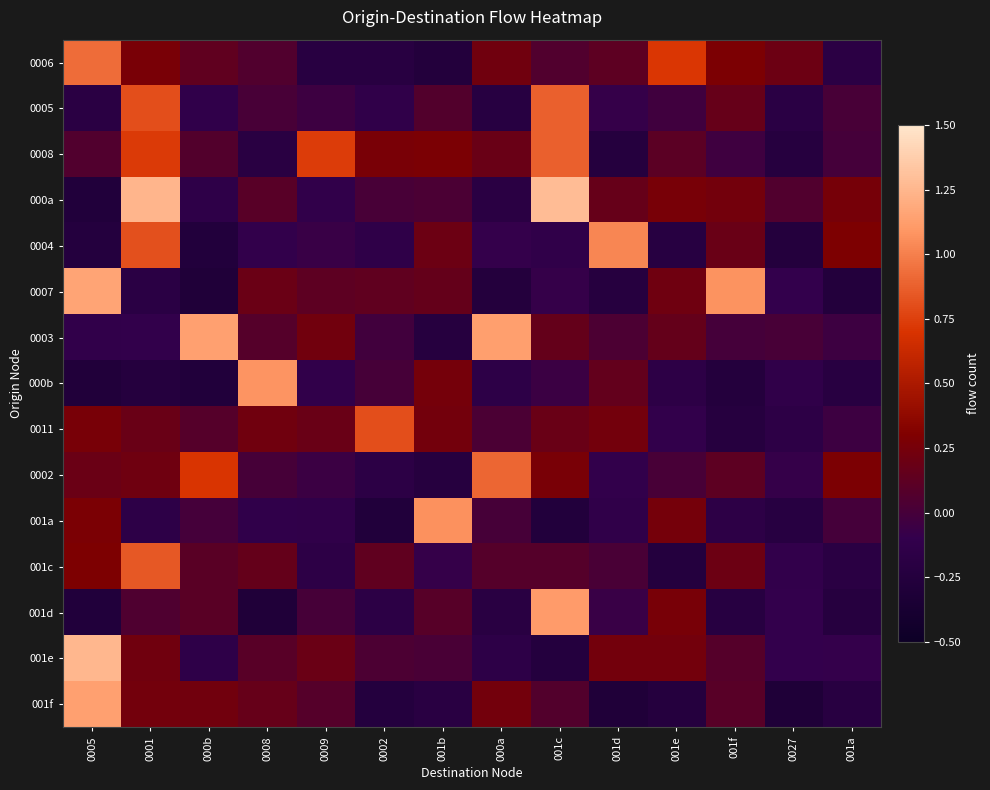

What is the minimum value shown in the chart?

-0.3